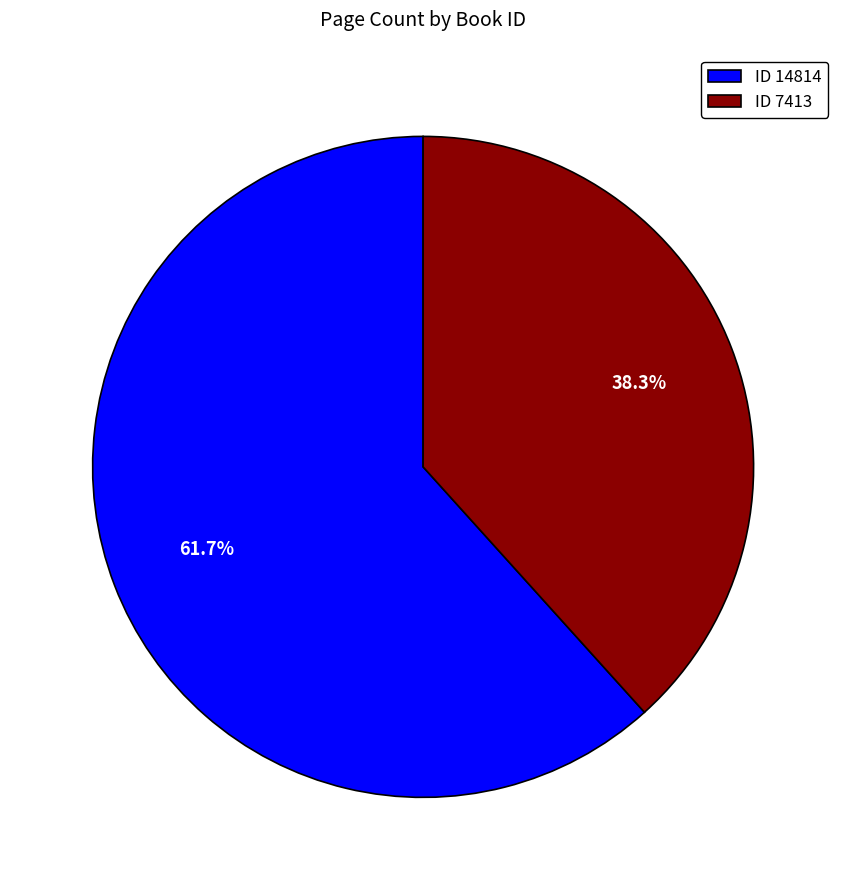

Which slice is the smallest?

ID 7413